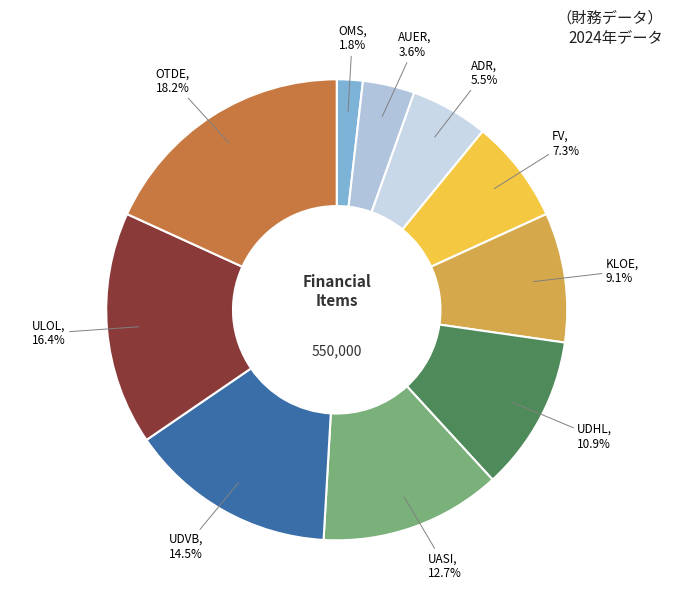

Does UASI account for over 50% of the chart?

No